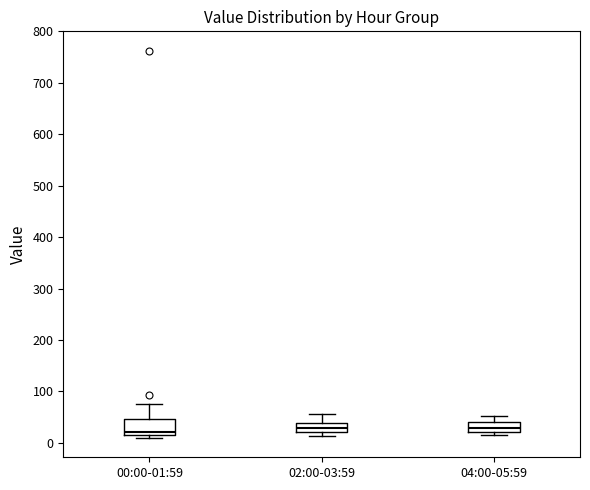

Comparing the boxes themselves (not the whiskers), which one is the tallest?

00:00-01:59